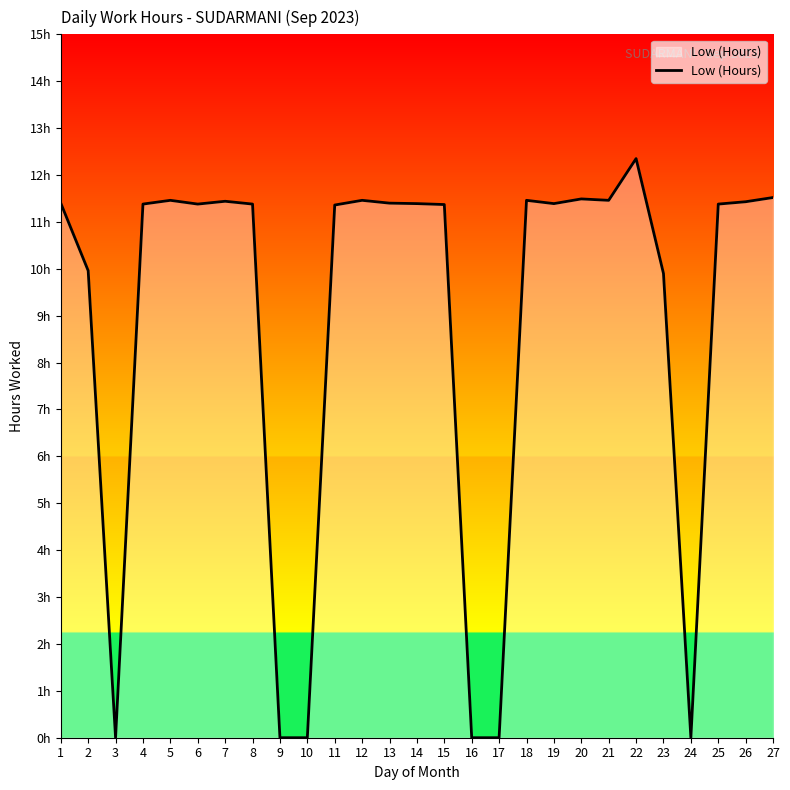

Which has a higher value, 8 or 19?

19